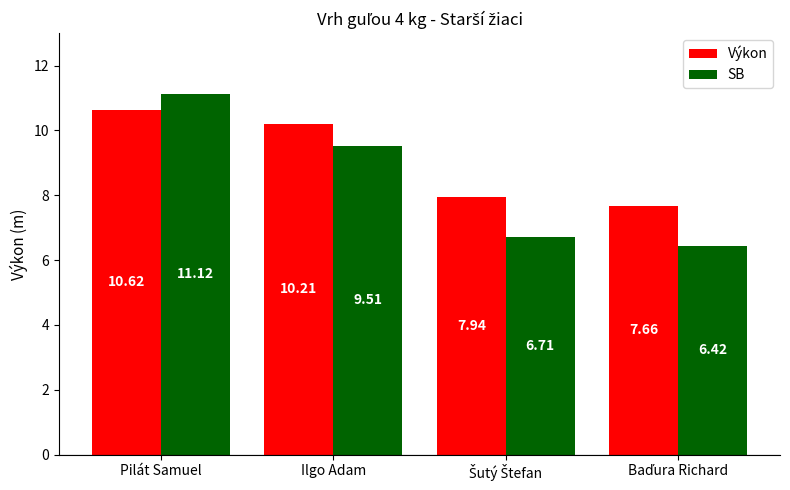

What position from the right is Pilát Samuel?

4